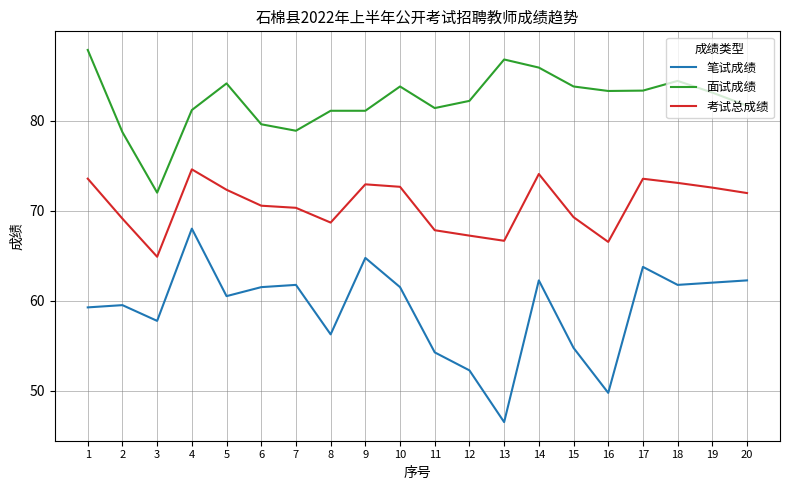

What is the average value of the 考试总成绩 series?

70.6